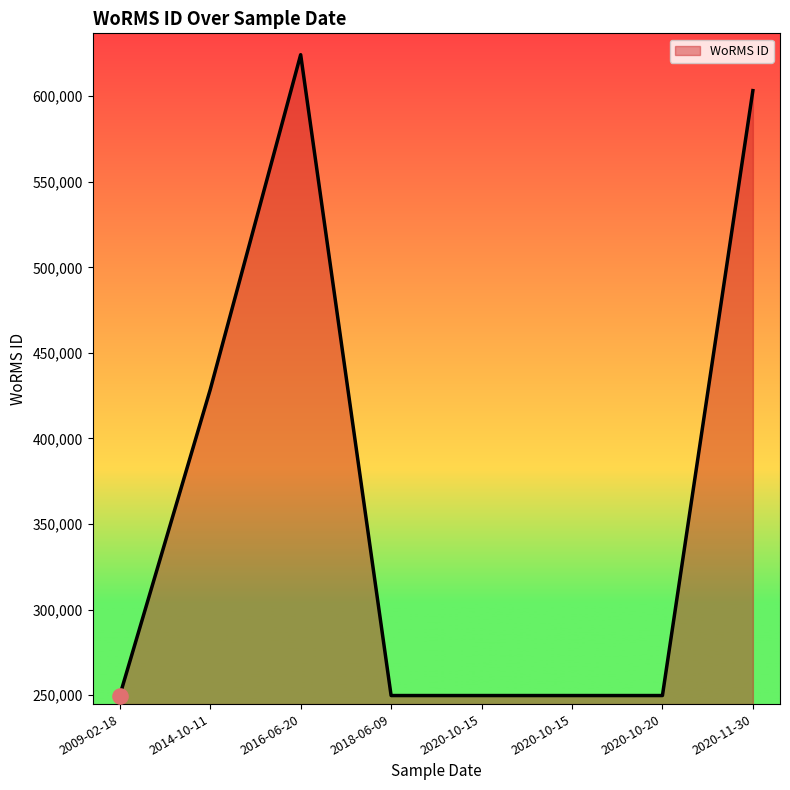

How many lines are shown in the chart?

1